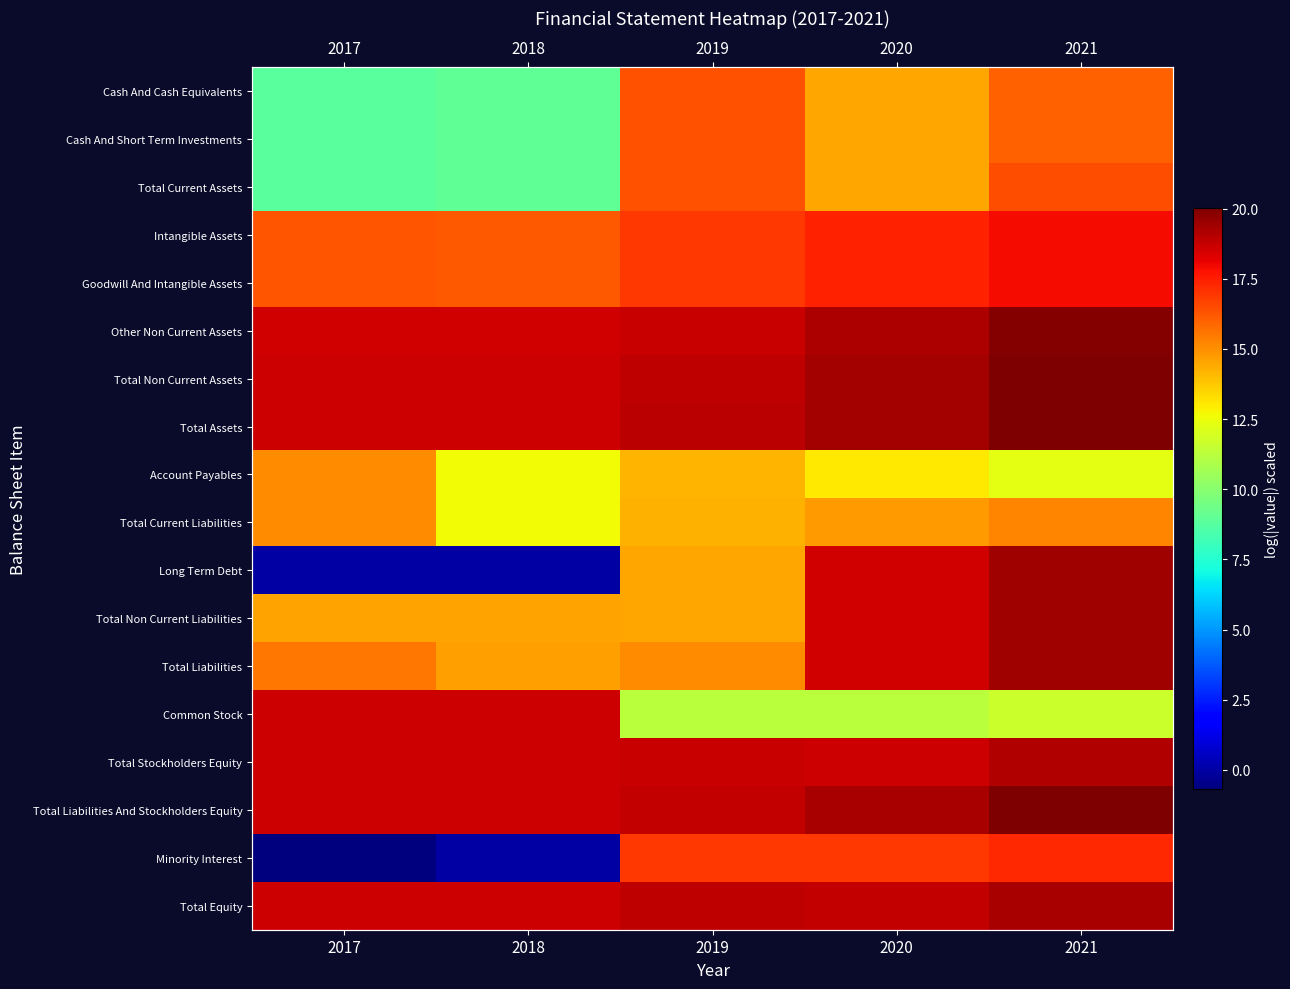

Rank the series at 2020 from highest to lowest value.

Total Assets, Total Non Current Assets, Total Liabilities And Stockholders Equity, Other Non Current Assets, Total Equity, Total Stockholders Equity, Total Liabilities, Total Non Current Liabilities, Long Term Debt, Intangible Assets, Goodwill And Intangible Assets, Minority Interest, Total Current Liabilities, Cash And Cash Equivalents, Cash And Short Term Investments, Total Current Assets, Account Payables, Common Stock